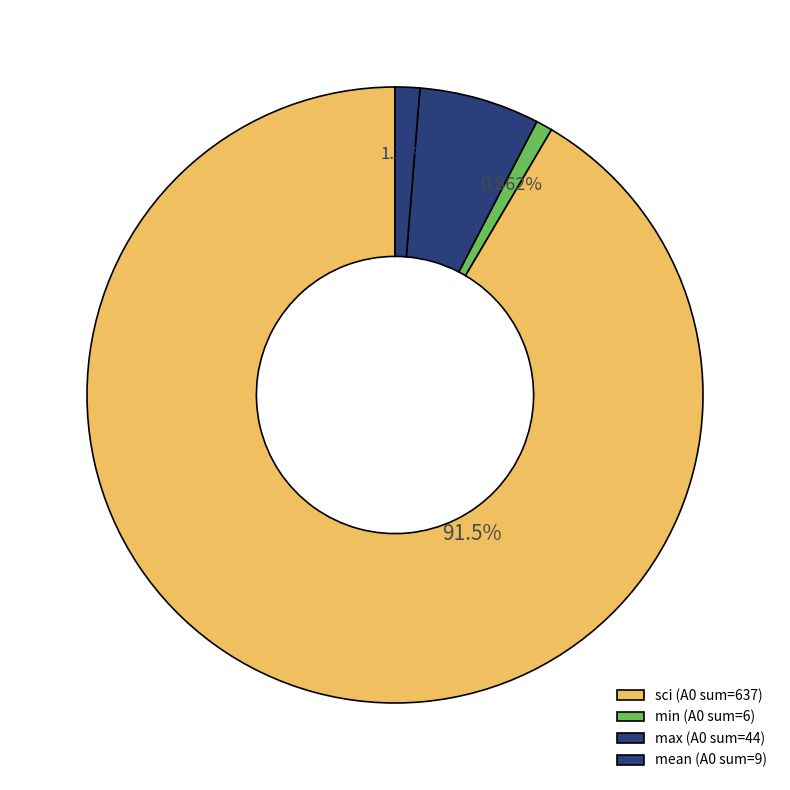

Which has a higher value, mean or max?

max